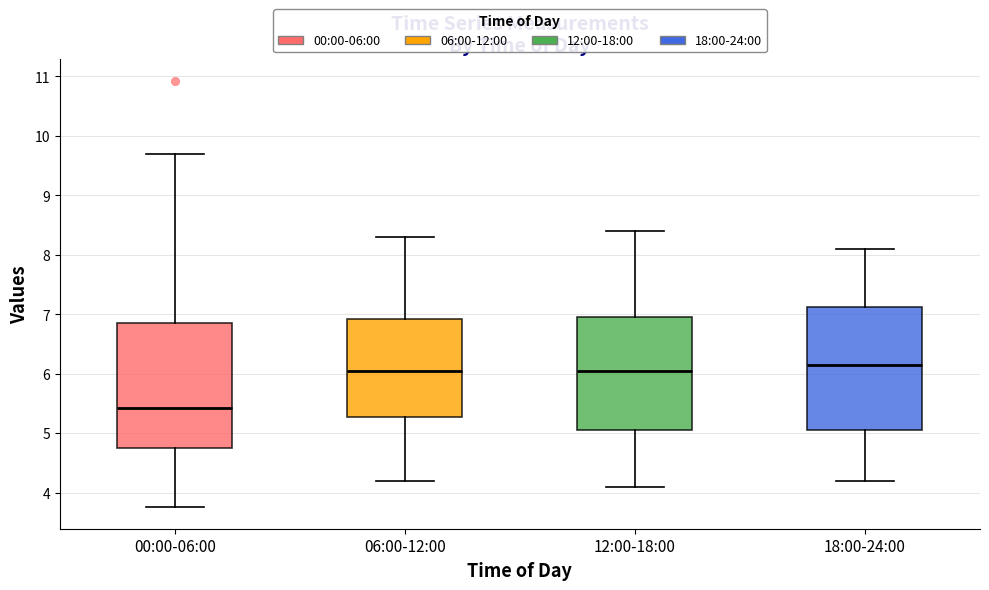

Reading left to right, transcribe this box plot: for each box, give where its median line is, the range the box spans, and where its two whiskers end, as read against the y-axis. The values are not printed on the chart, so give them approximately, as read against the axis.

00:00-06:00: median 5.4, box 4.7 to 6.8, whiskers 3.8 to 9.7
06:00-12:00: median 6.1, box 5.3 to 6.9, whiskers 4.2 to 8.3
12:00-18:00: median 6.1, box 5.1 to 7.0, whiskers 4.1 to 8.4
18:00-24:00: median 6.2, box 5.1 to 7.1, whiskers 4.2 to 8.1